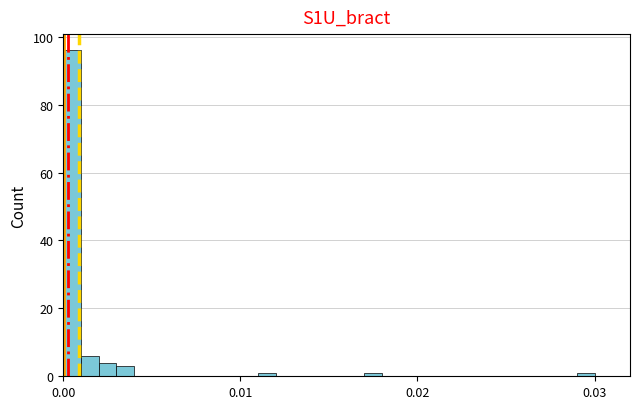

Read against the x-axis, roughly where is the centre of the tallest bar?

0.001